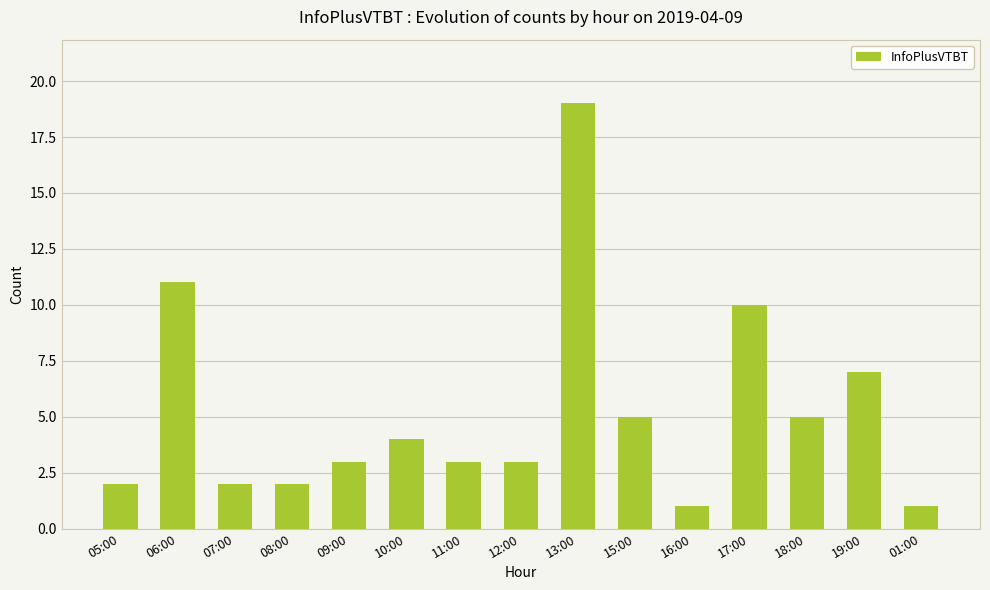

At which label does the data first exceed 3?

06:00